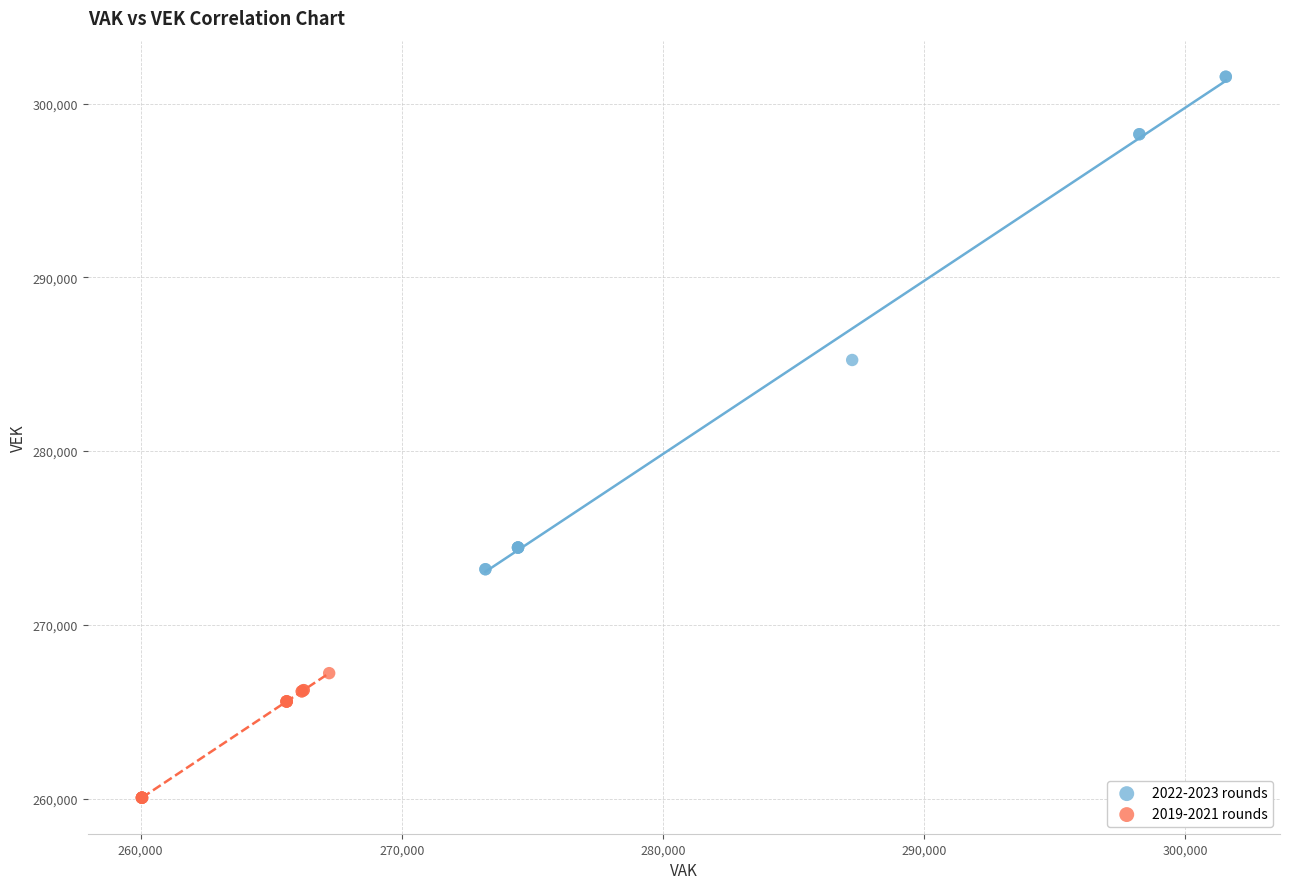

Which series has the largest Y range (max minus min)?

2022-2023 rounds